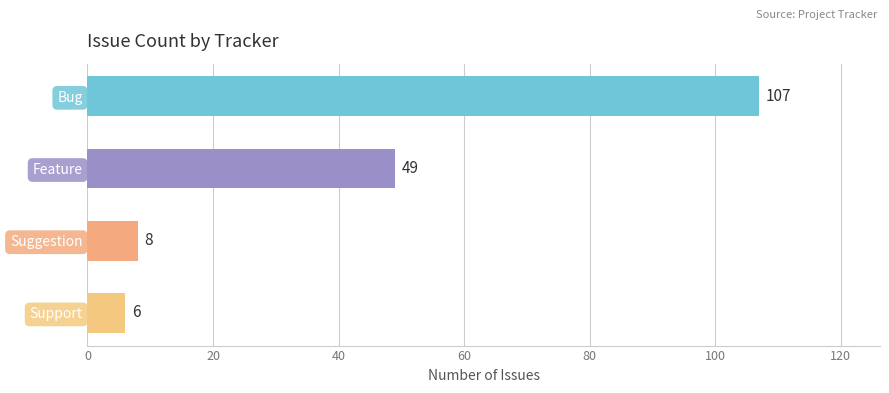

Is it true that the value at Suggestion is 8?

True